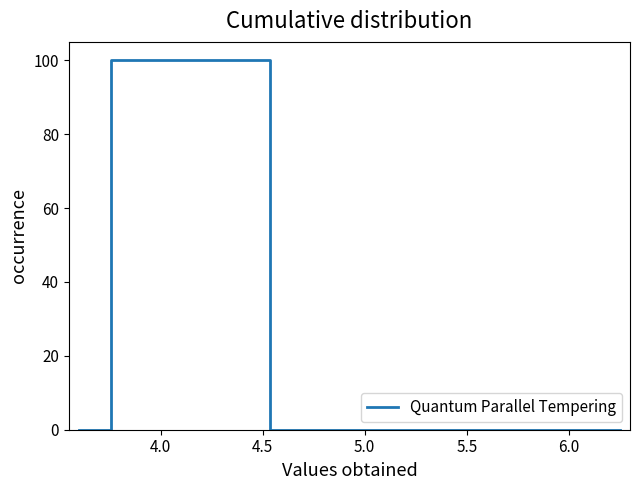

What is the difference between the maximum and minimum values?

100